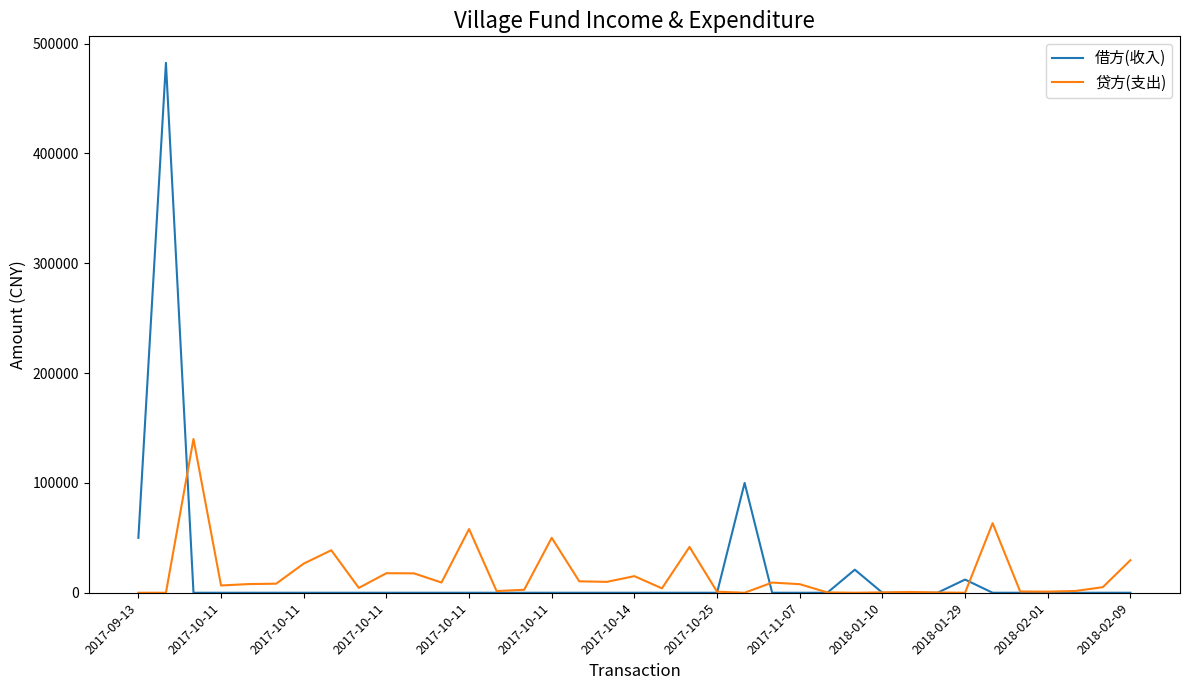

Which series has the largest range (max minus min)?

借方(收入)